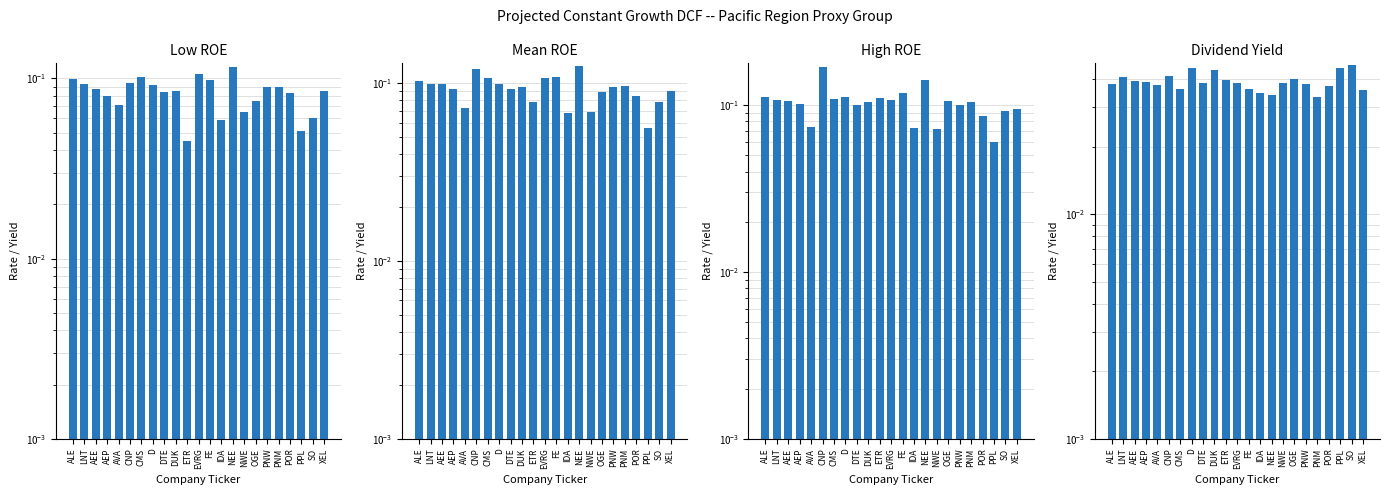

What is the minimum value for Mean ROE?

0.1